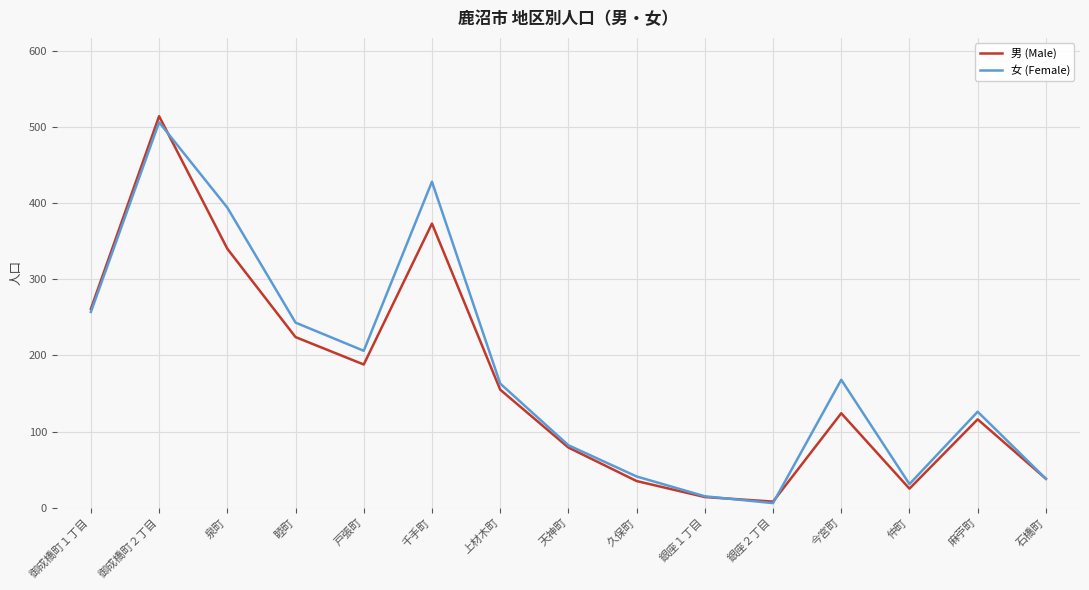

Is it true that 女 (Female) equals 284 at 上材木町?

False